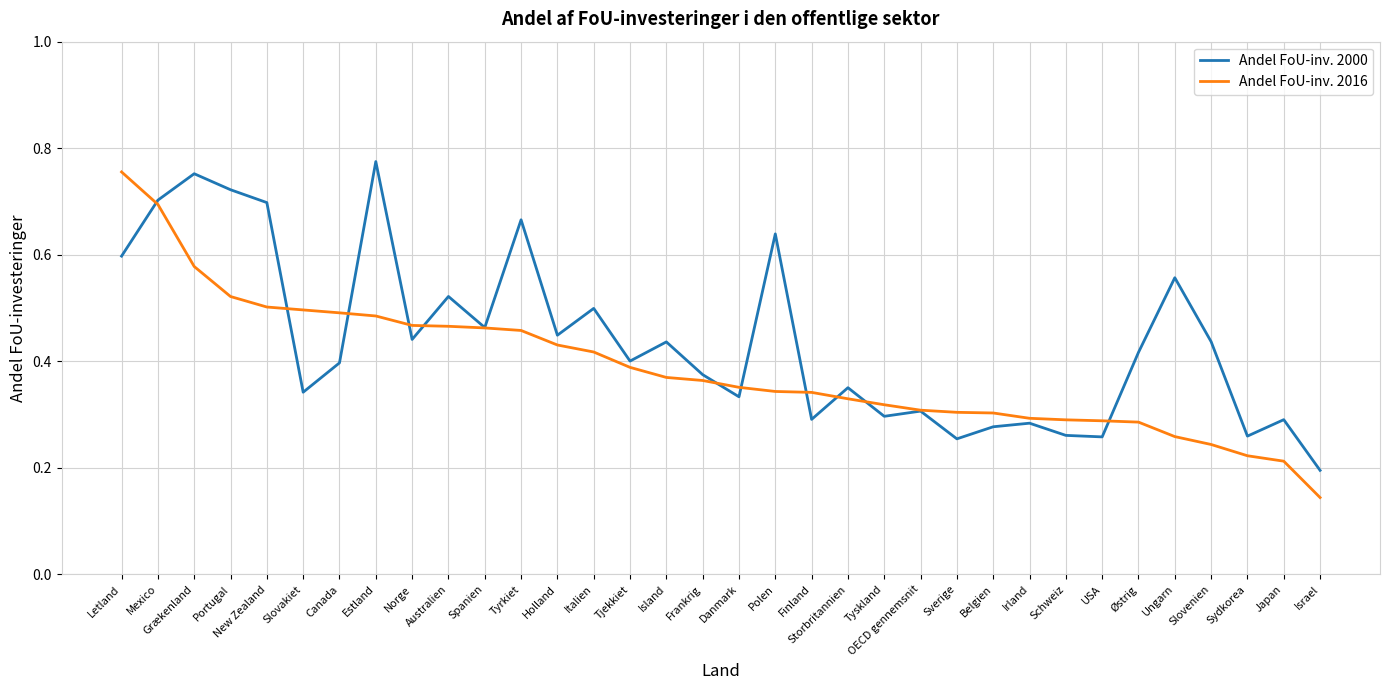

At how many categories does at least one series exceed 0?

34